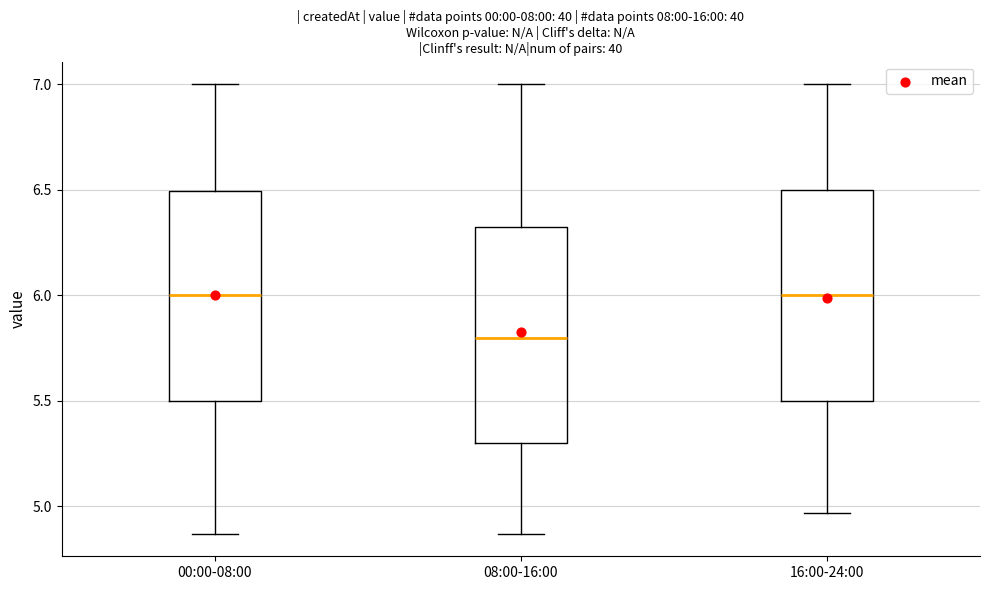

Where does the median line of the box for 08:00-16:00 sit on the y-axis? The values are not printed on the chart, so give them approximately, as read against the axis.

5.80